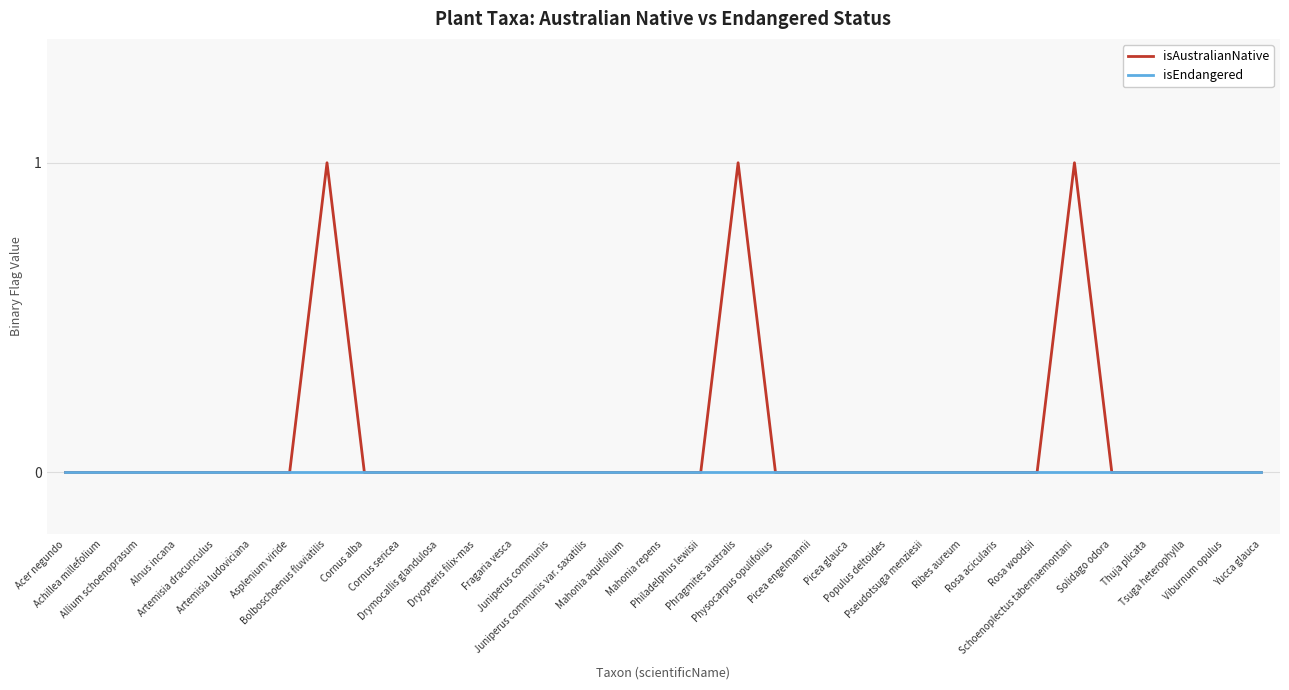

How many lines are shown in the chart?

2